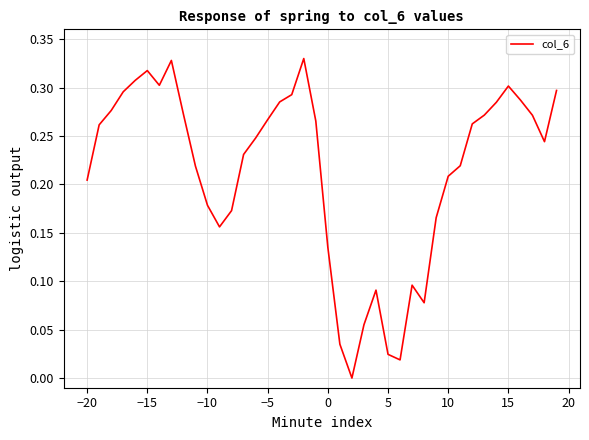

How many lines are shown in the chart?

1